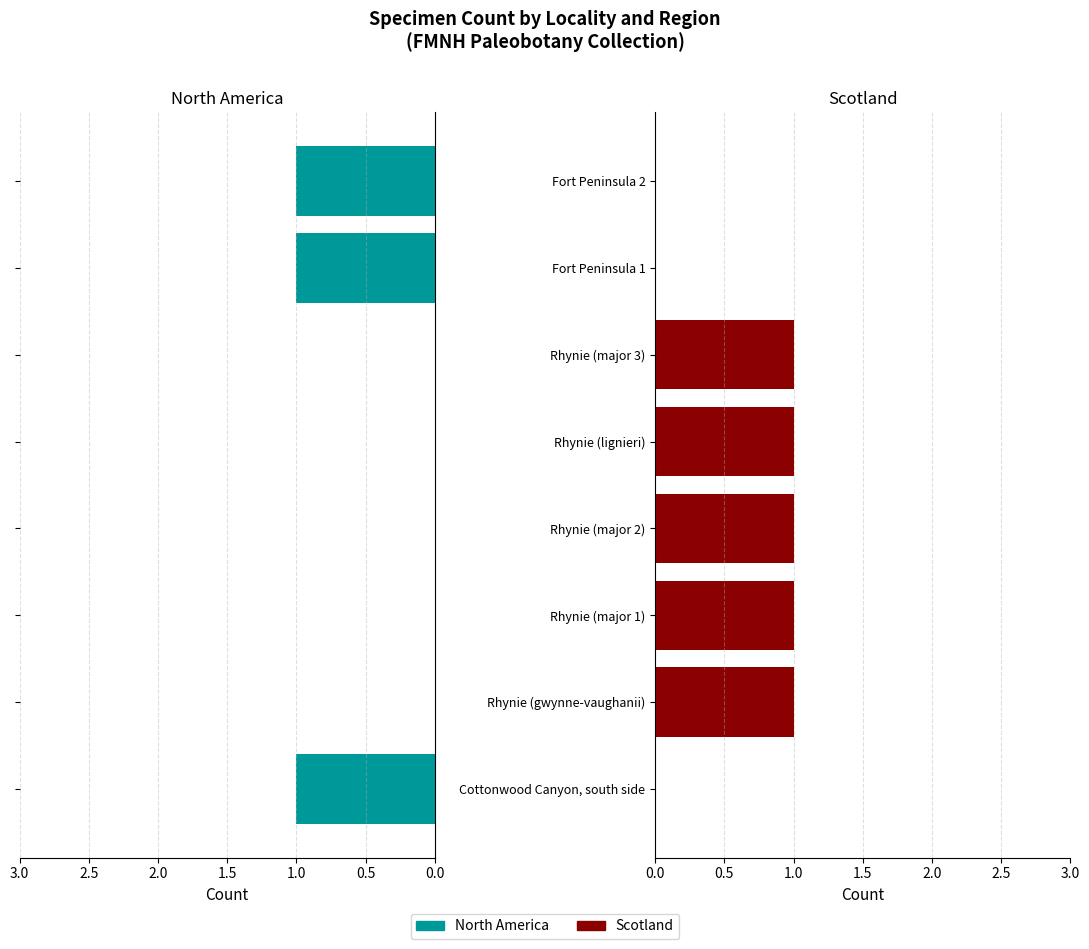

What is the spread (max minus min) of values at Cottonwood Canyon, south side?

1